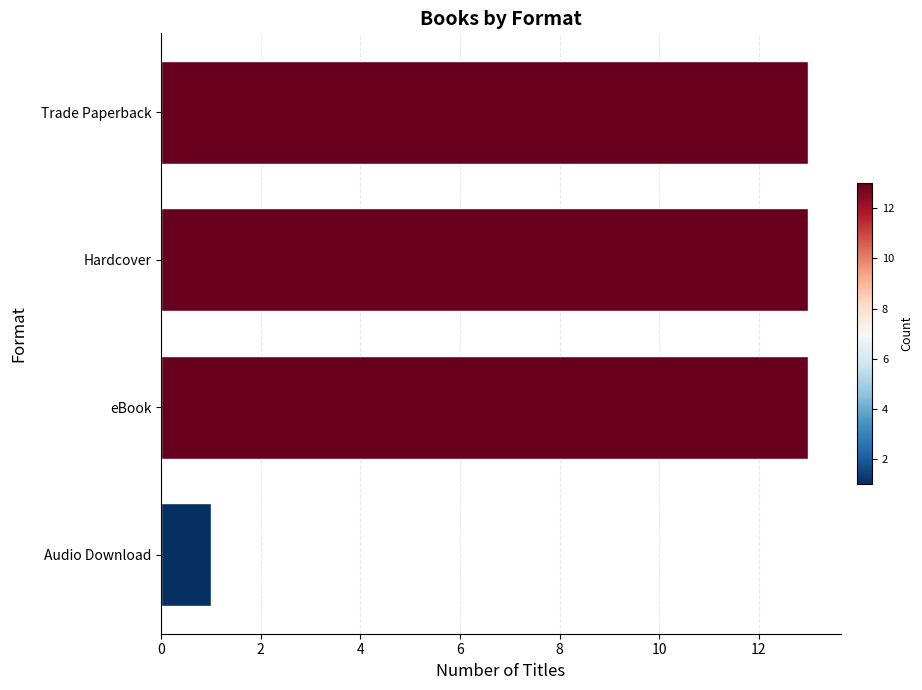

Reading bottom to top, what are all the values shown in this chart?

1	13	13	13